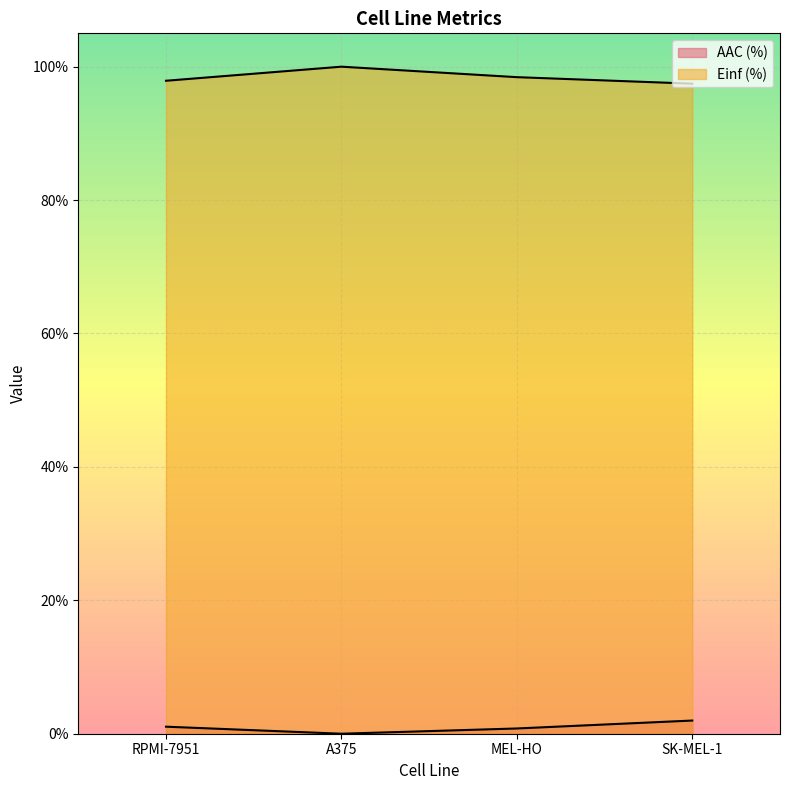

Which has a higher value, MEL-HO or RPMI-7951?

RPMI-7951